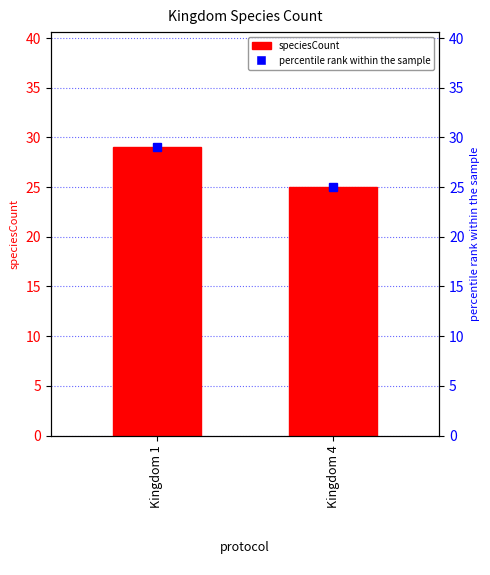

What is the change in value from Kingdom 1 to Kingdom 4?

-4